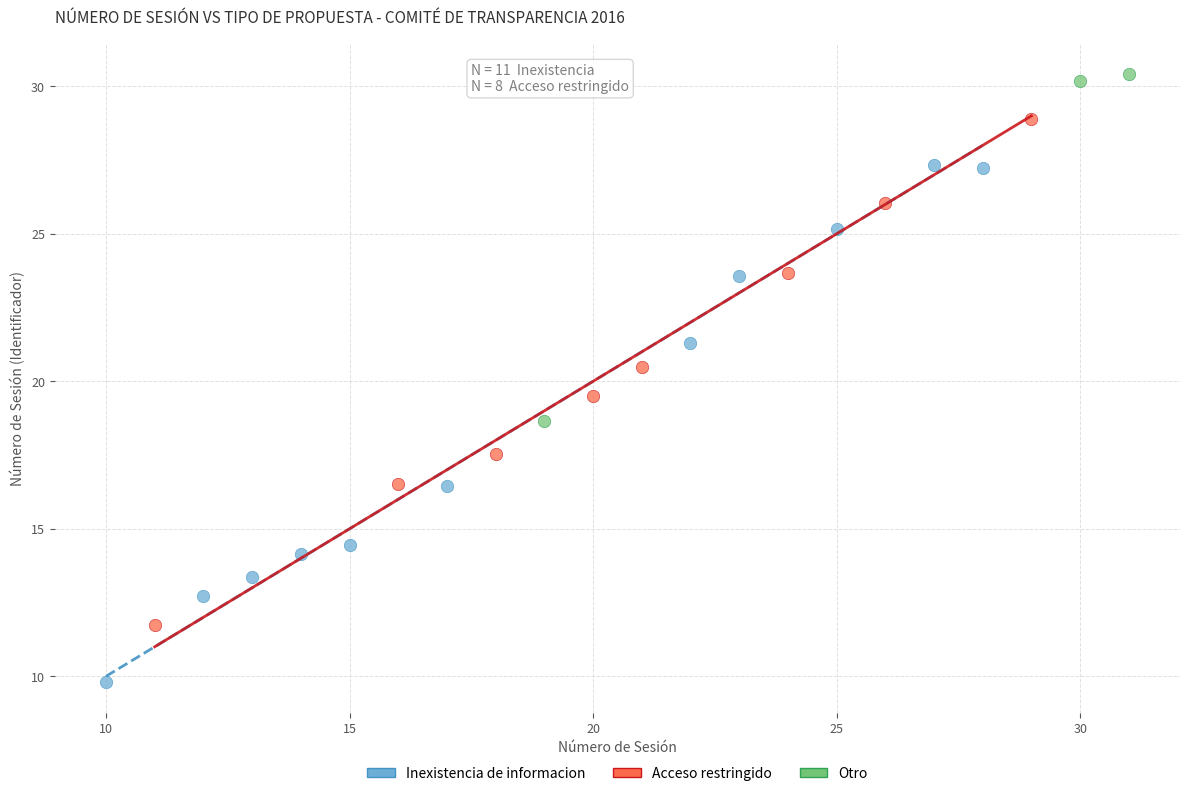

Which series has the widest spread of Y values?

Inexistencia de informacion